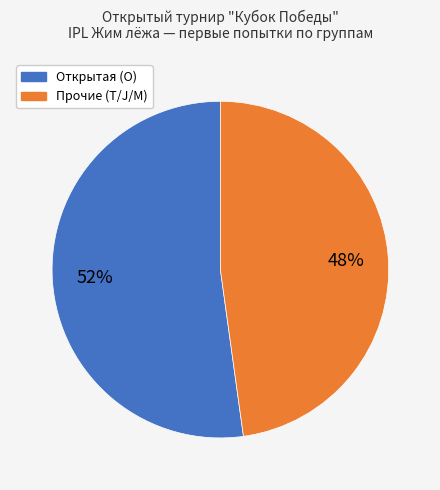

To the nearest percent, what is the difference between the largest and smallest slice percentages?

4%